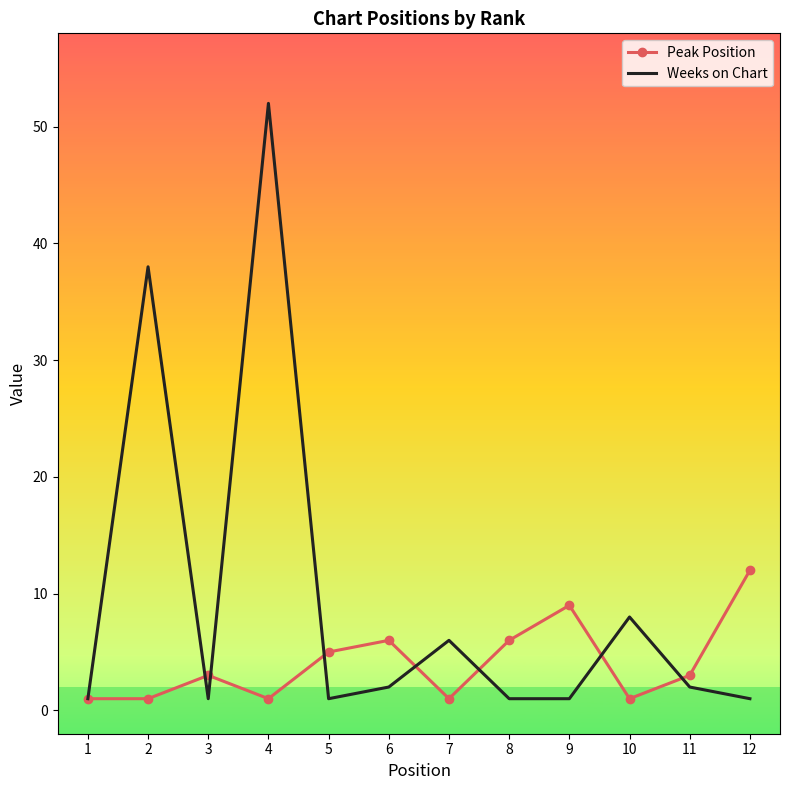

Rank the series by their average value, from highest to lowest.

Weeks on Chart, Peak Position